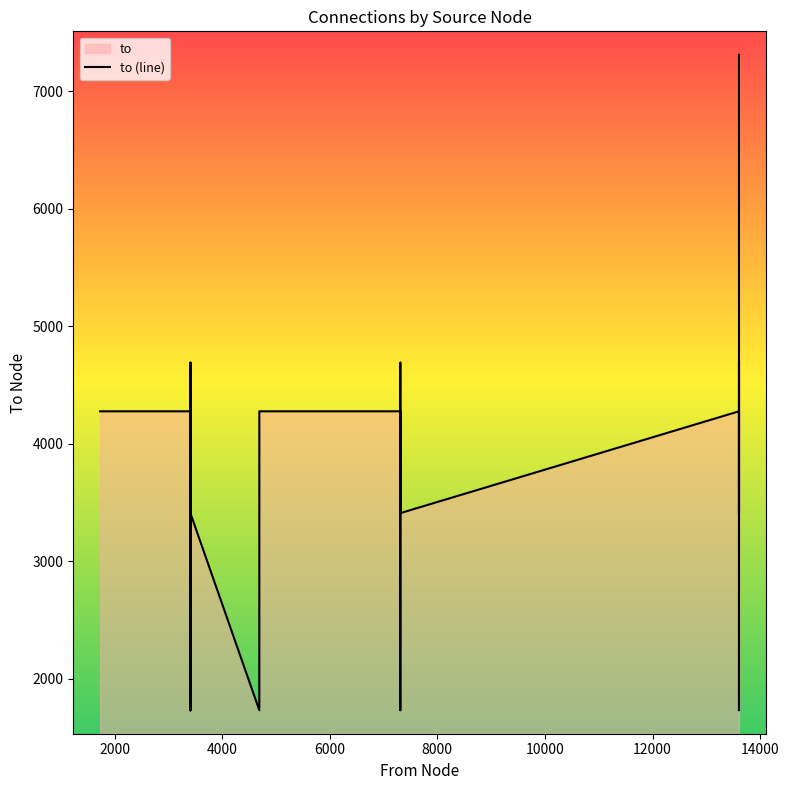

How many data points does each series have?

28